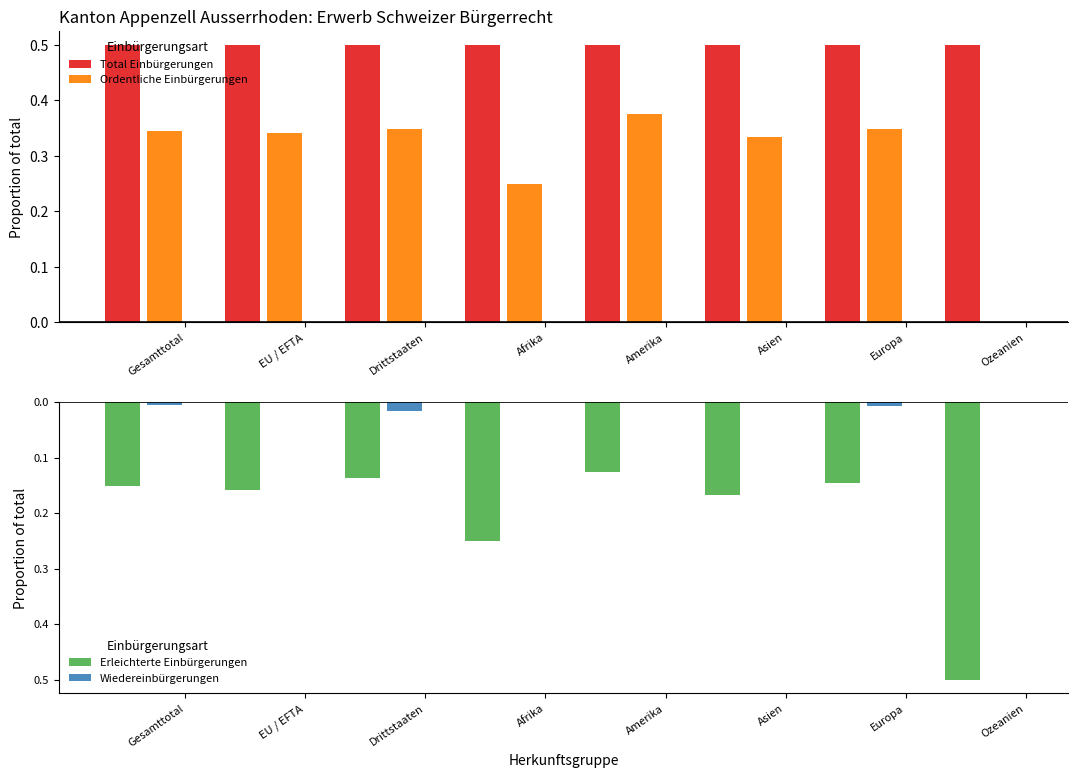

True or false: Total Einbürgerungen has a value of 0.5 at Gesamttotal.

True